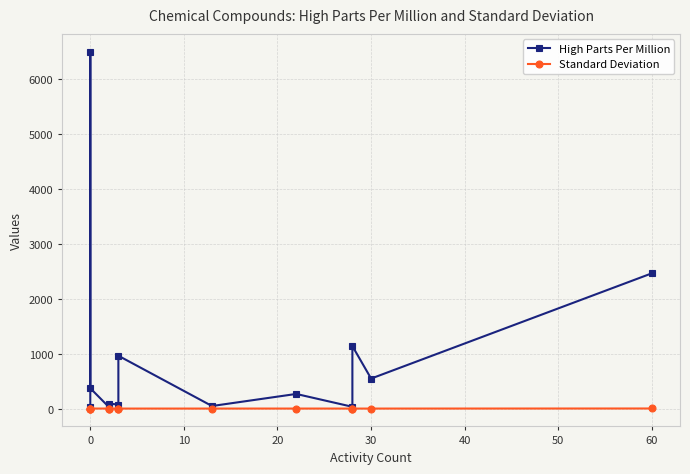

Does the chart have visible grid lines?

Yes